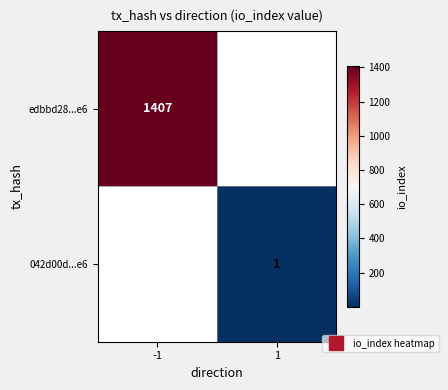

Which category has the lowest value in the edbbd28...e6 series?

-1